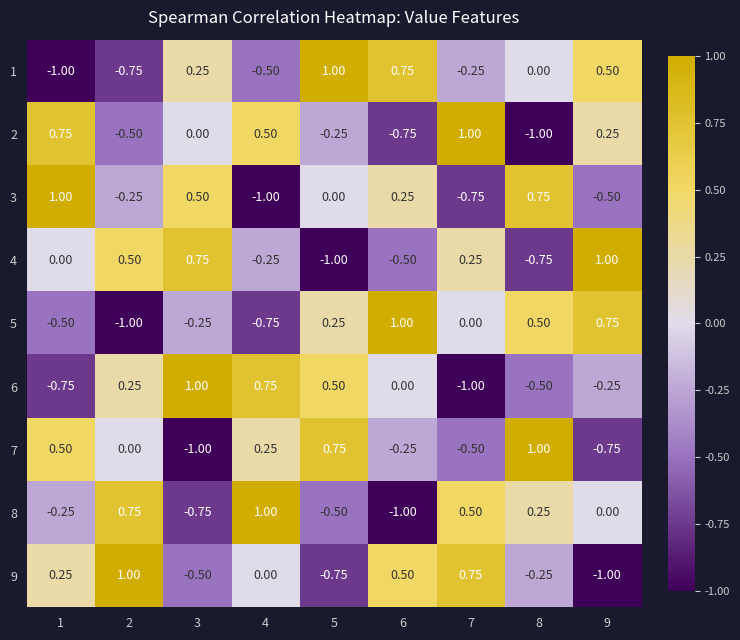

What is the spread (max minus min) of values at 4?

2.0